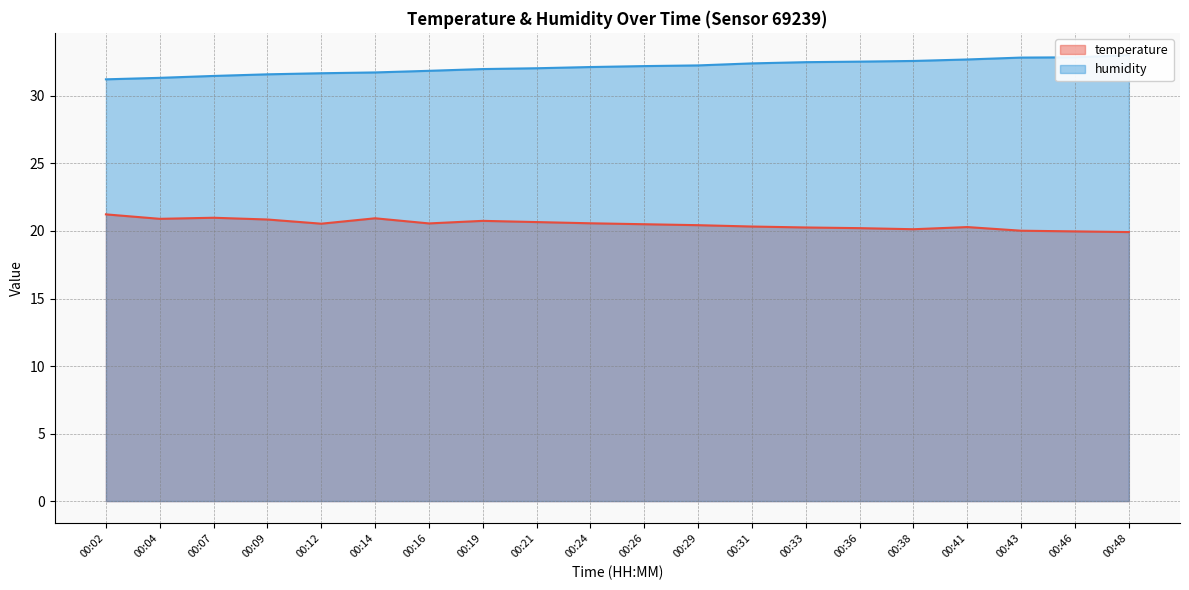

Between 00:46 and 00:38, which is larger?

00:38